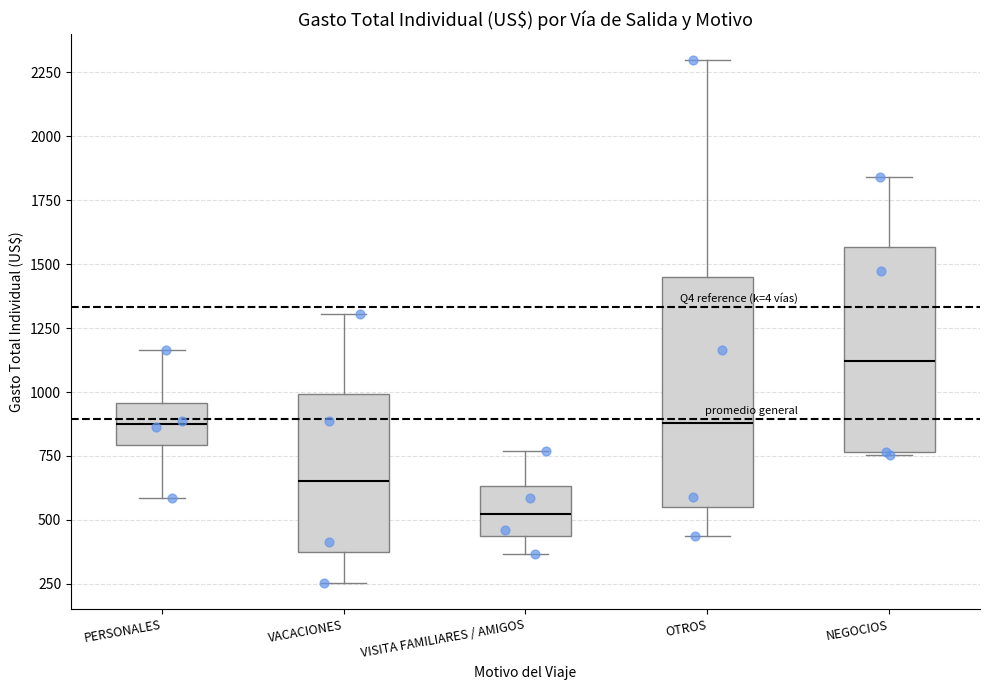

Where is the upper edge of the box for VISITA FAMILIARES / AMIGOS on the y-axis? The values are not printed on the chart, so give them approximately, as read against the axis.

650